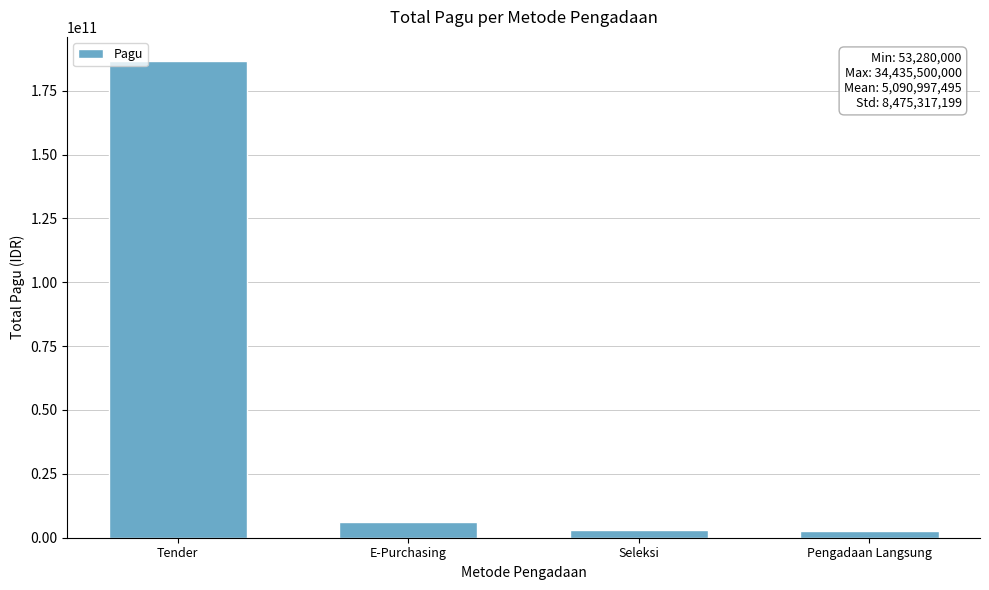

The chart shows a value of 6114414300 at E-Purchasing. True or false?

True